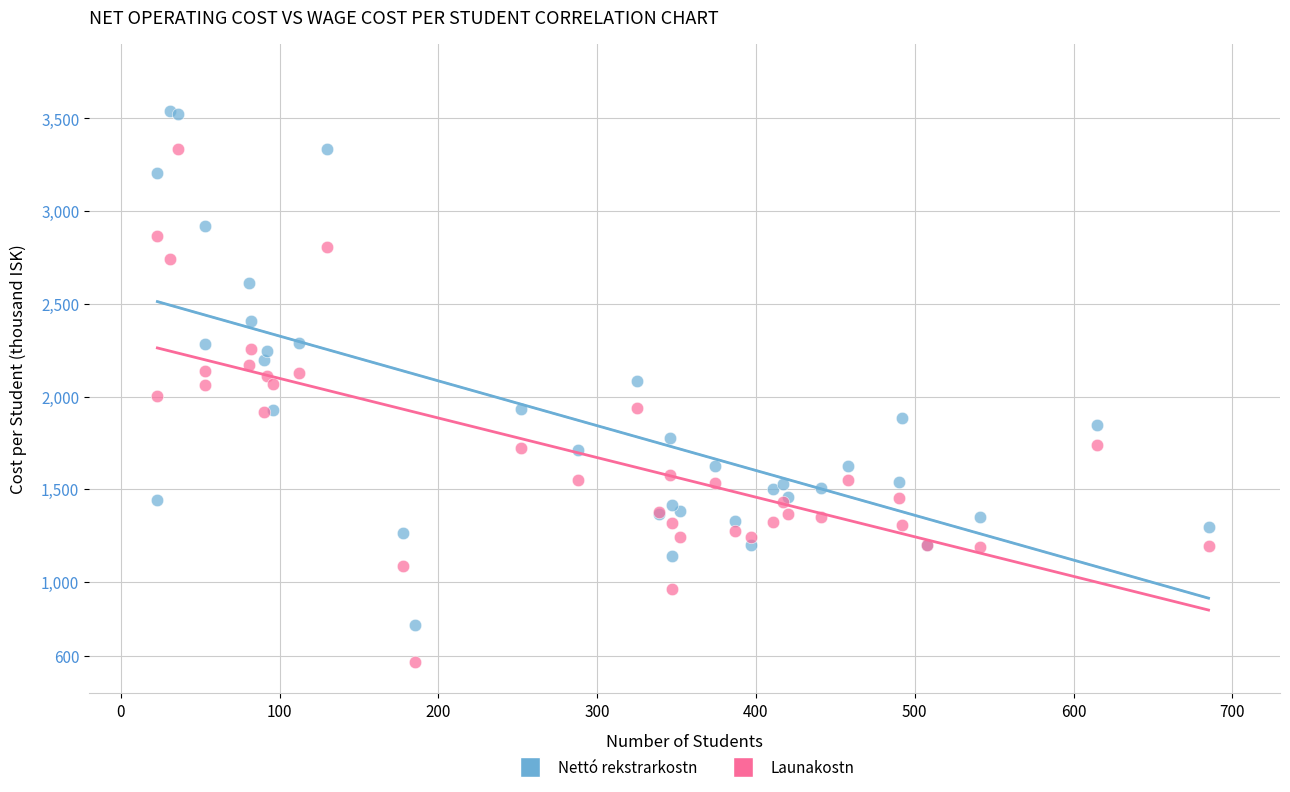

Which series contains the lowest Y value?

Launakostn